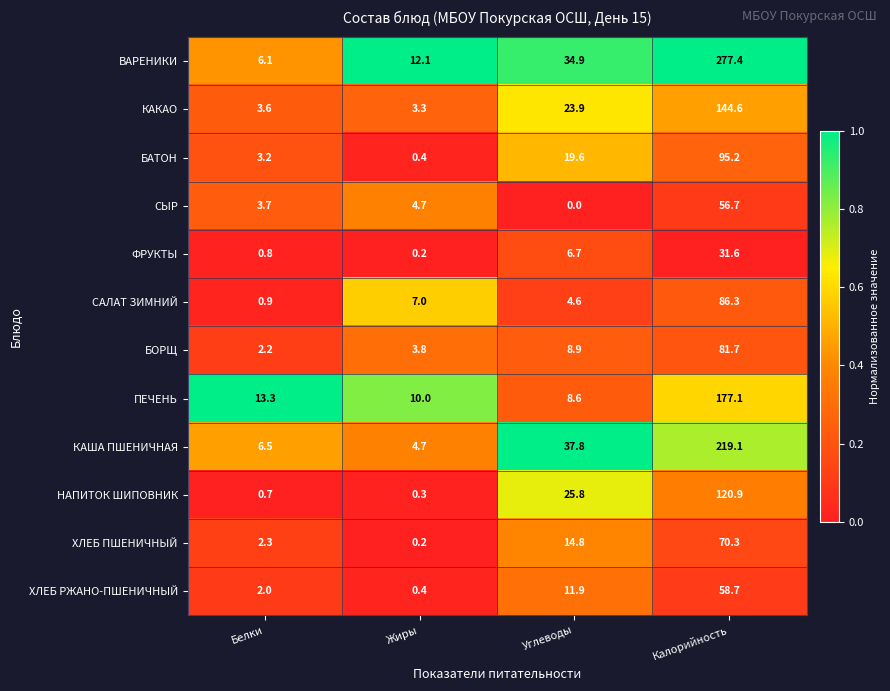

What is the difference between the БАТОН values at Белки and Калорийность?

92.0